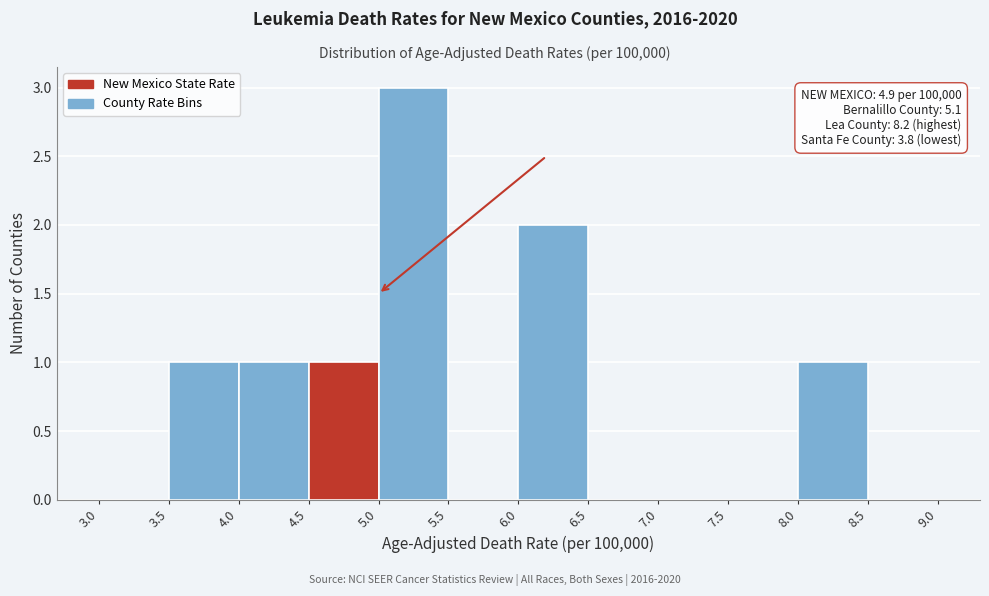

Which range on the x-axis has the tallest bar?

5.0 to 5.5